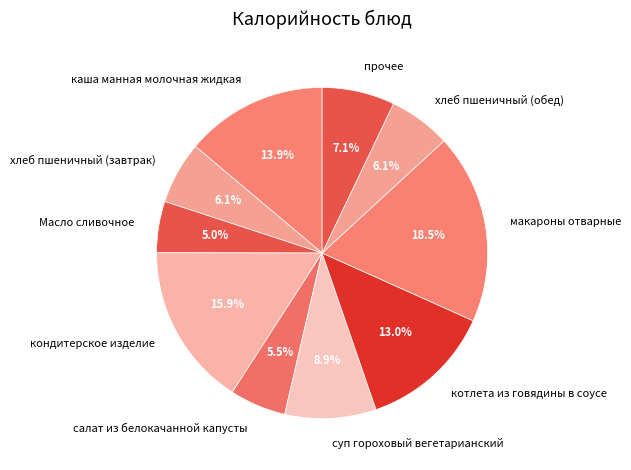

Which slice is the largest?

макароны отварные